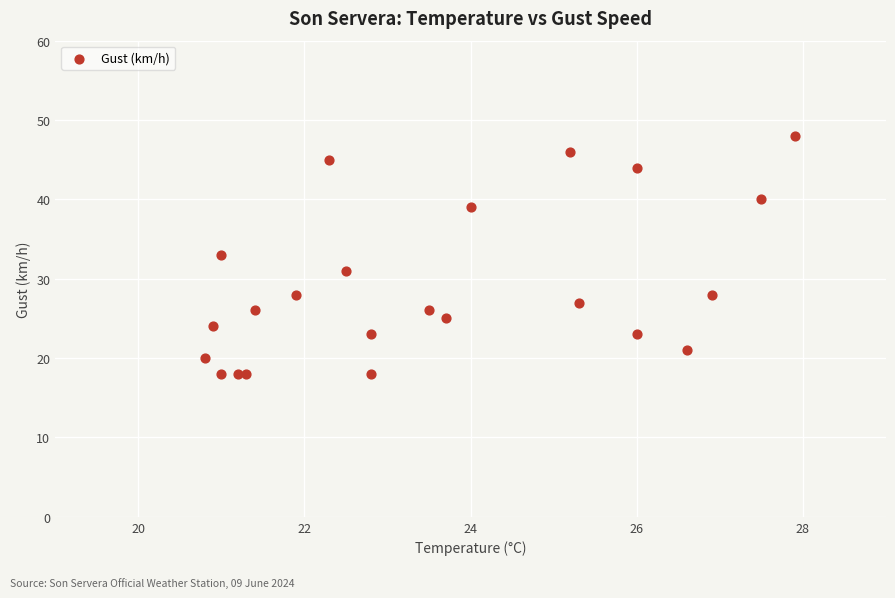

What is the range of Y values (max minus min)?

30